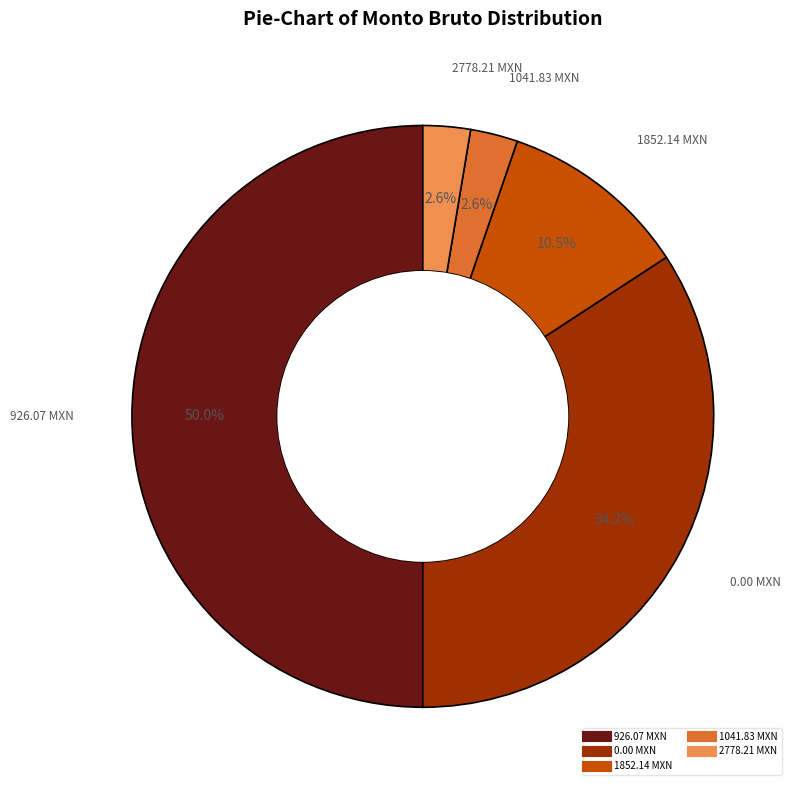

How many slices are in this pie chart?

5